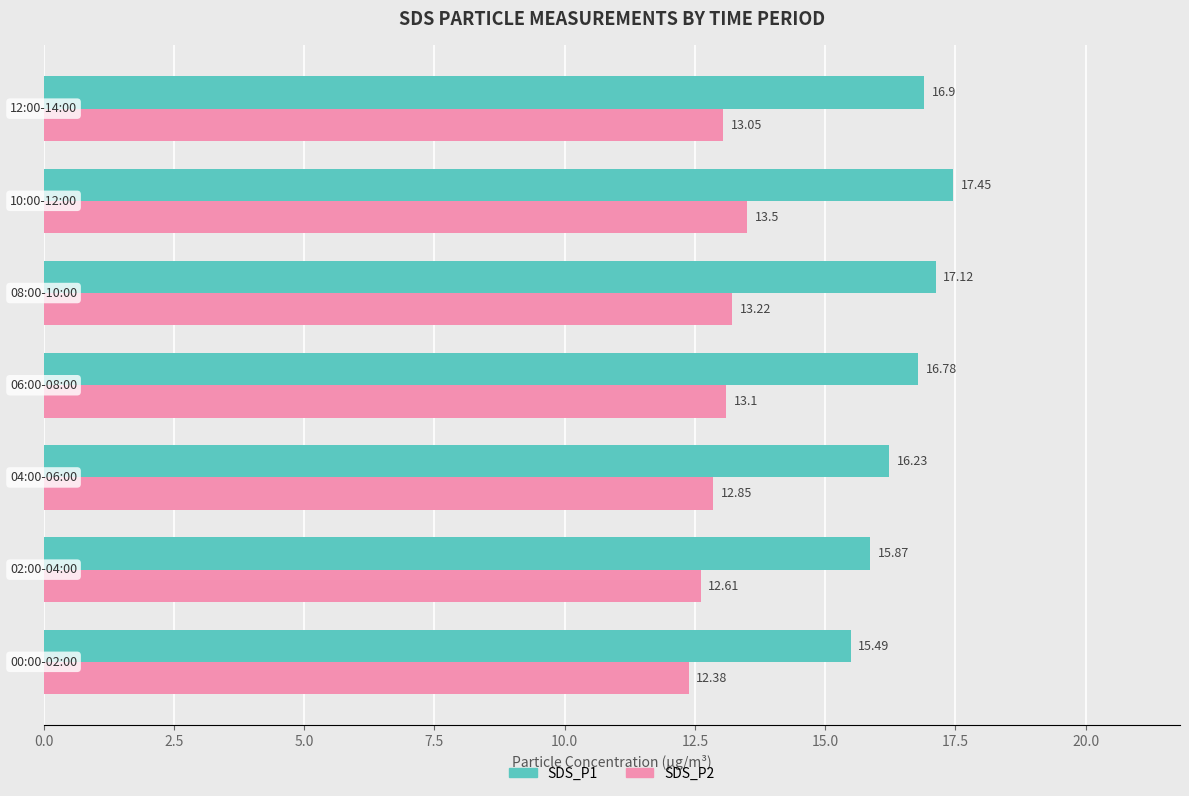

At how many categories does at least one series exceed 12?

7